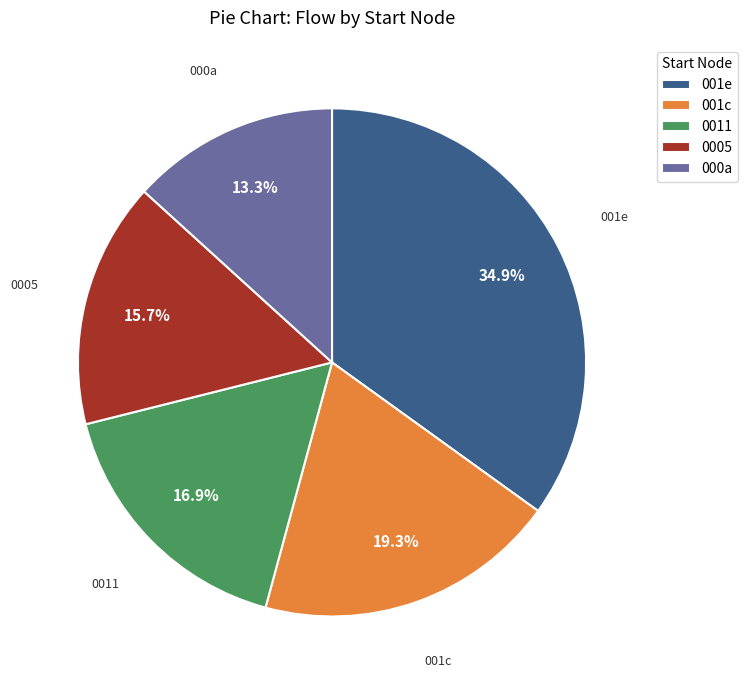

How many slices are in this pie chart?

5